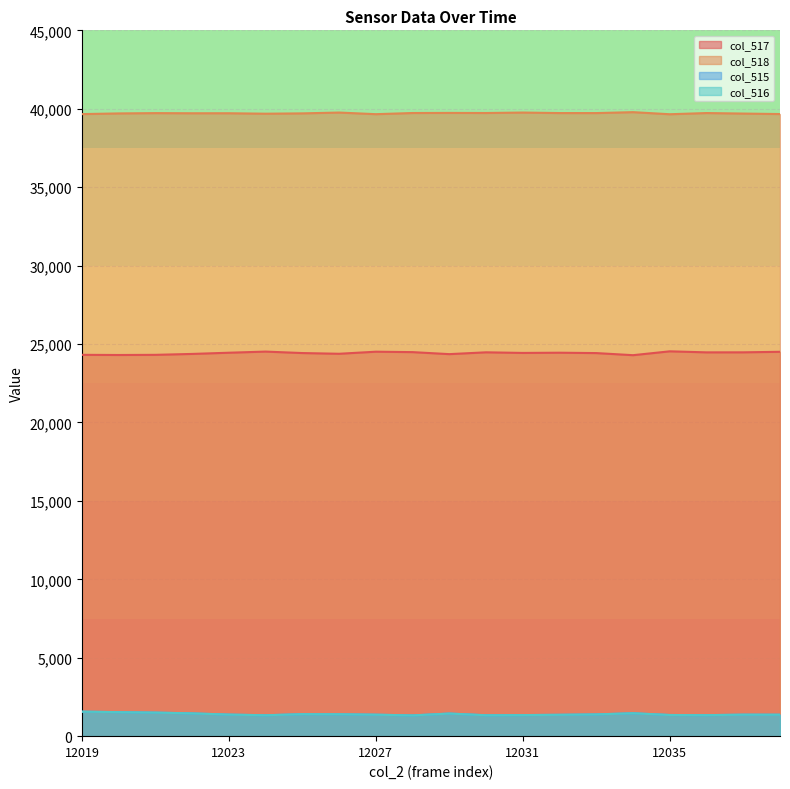

In col_516, how many points are lower than both neighbors (excluding endpoints)?

4